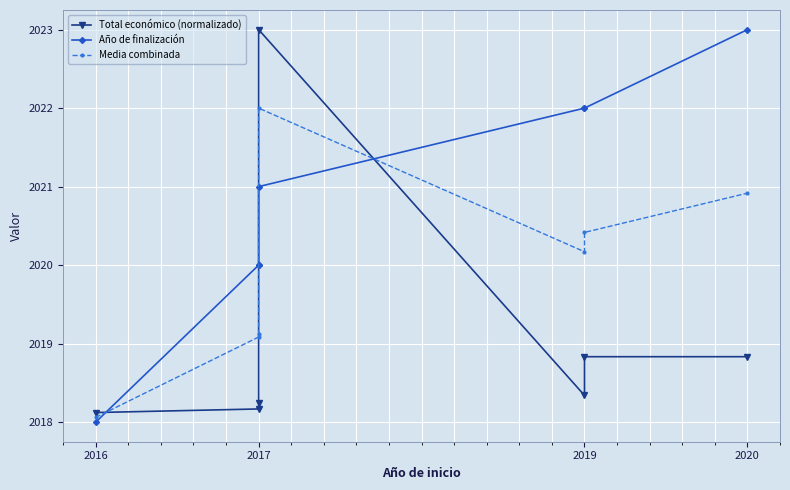

Where is the first local minimum for Total económico (normalizado)?

2019